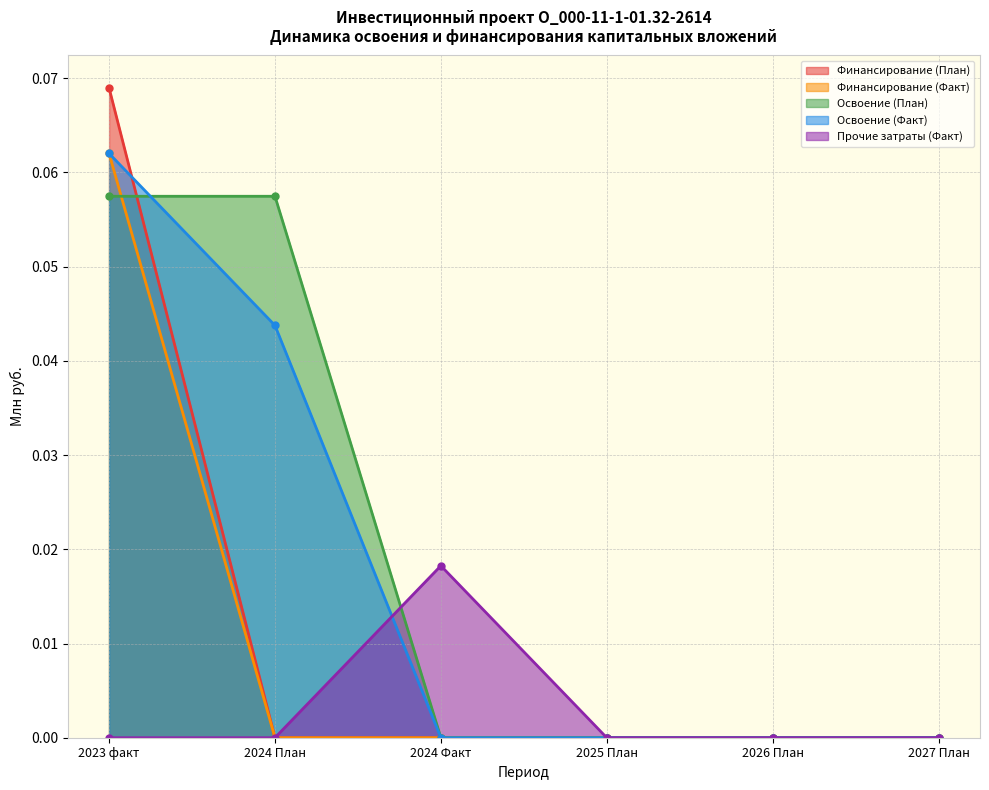

Does the chart have visible grid lines?

Yes